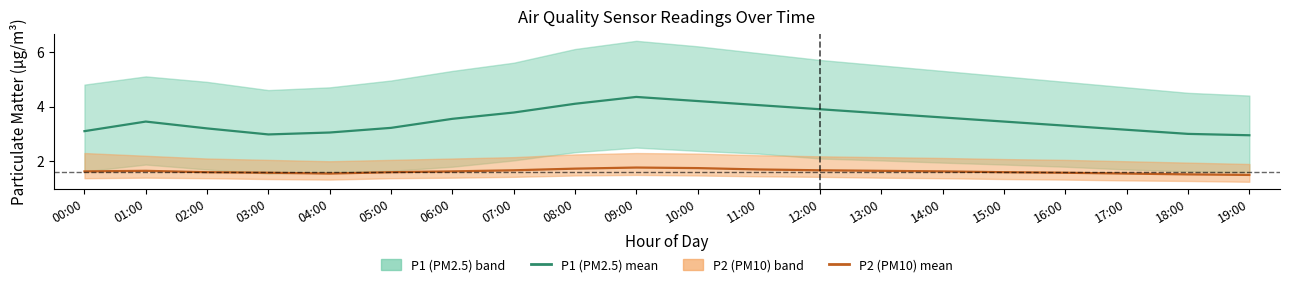

Does the chart have visible grid lines?

No